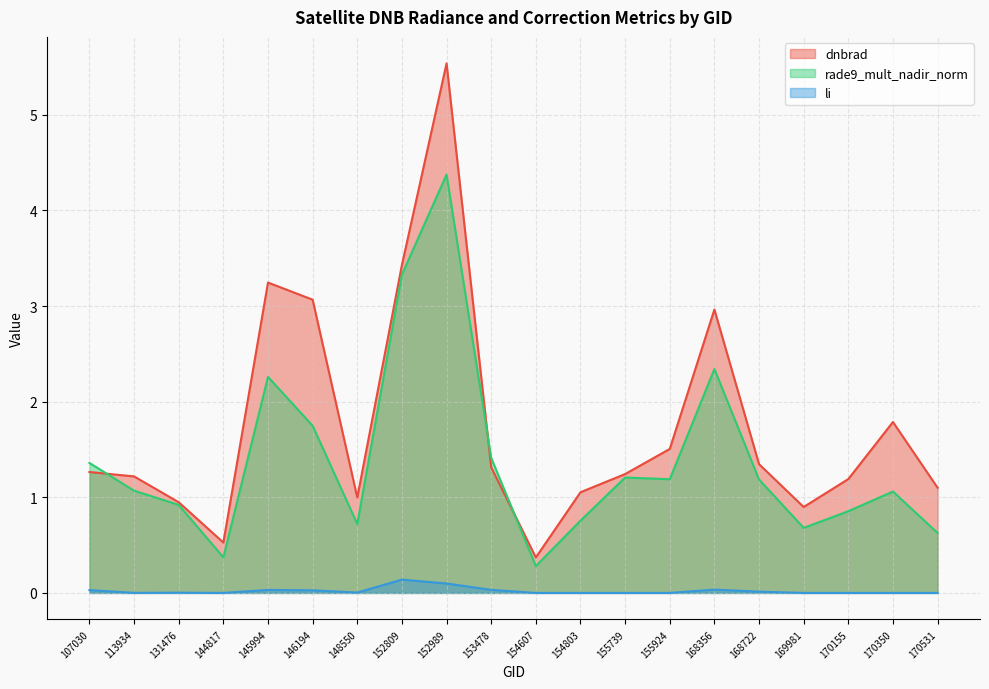

How many series are shown in this chart?

3